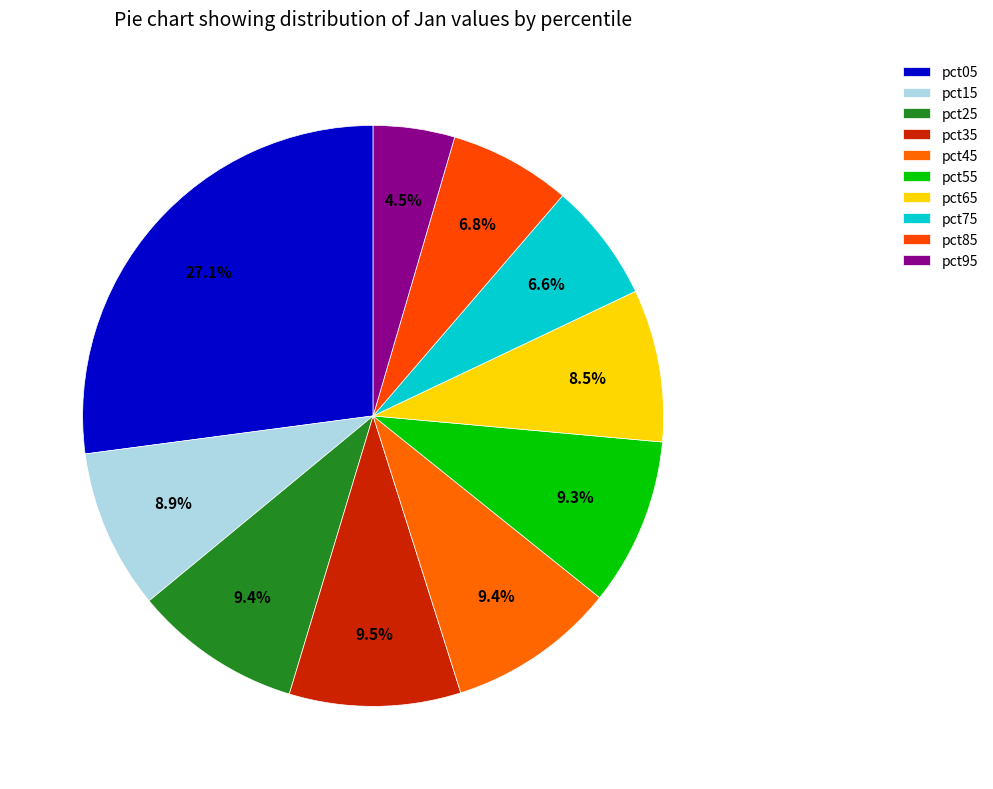

What is the change in value from pct15 to pct75?

-0.3